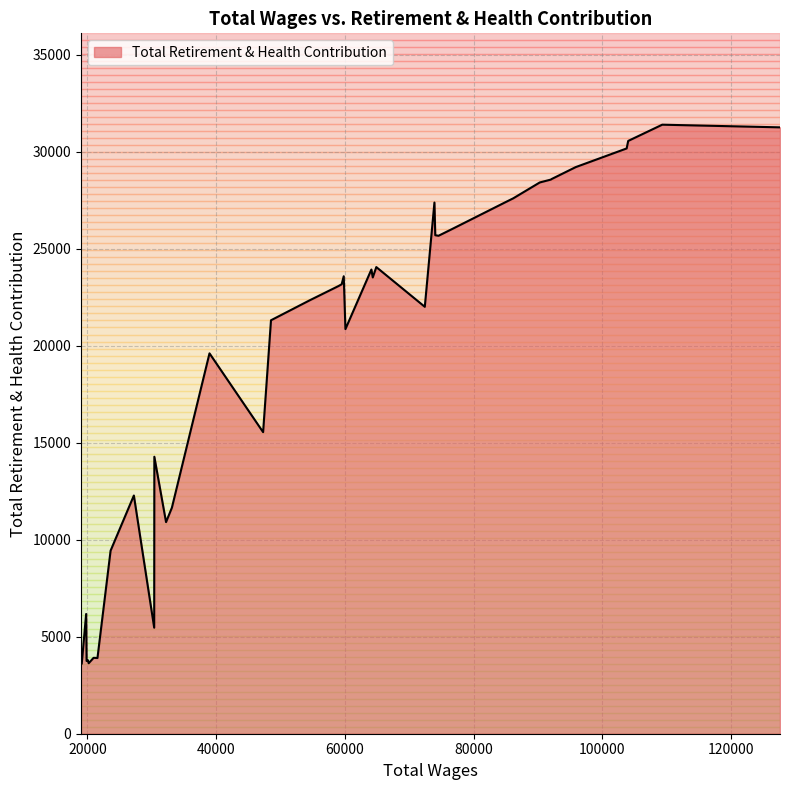

What is the smallest value displayed?

3586